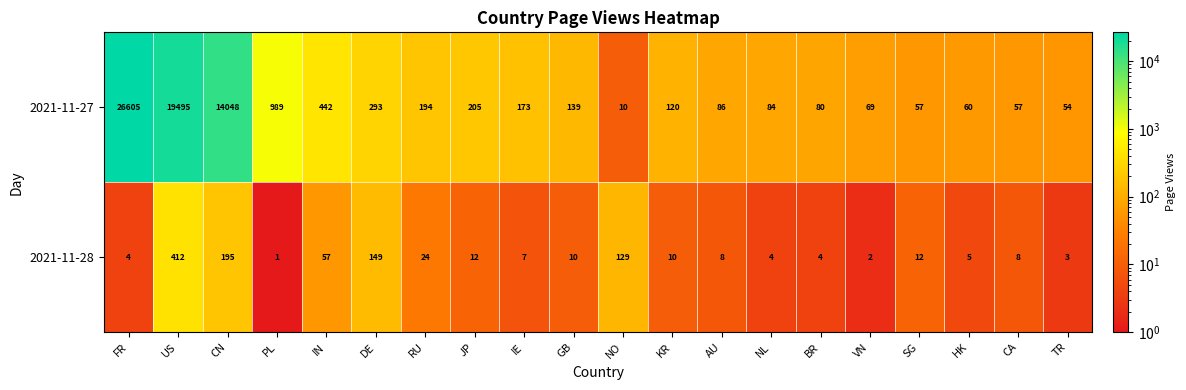

Rank the series by their average value, from highest to lowest.

2021-11-27, 2021-11-28